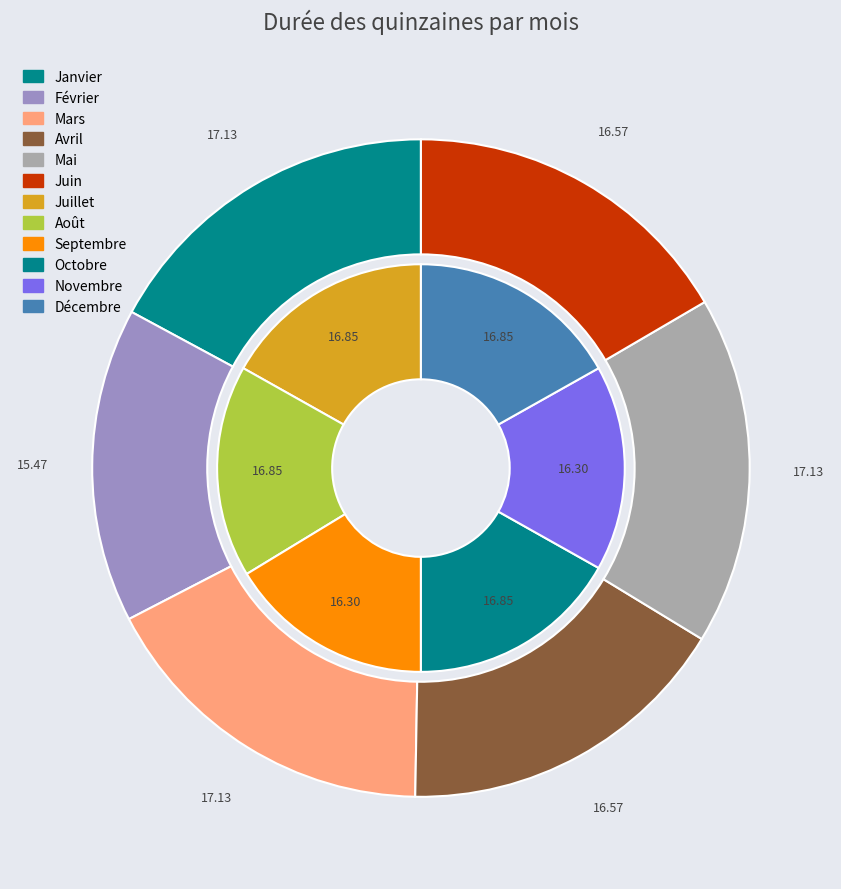

To the nearest percent, what is the combined percentage of Août and Octobre?

17%